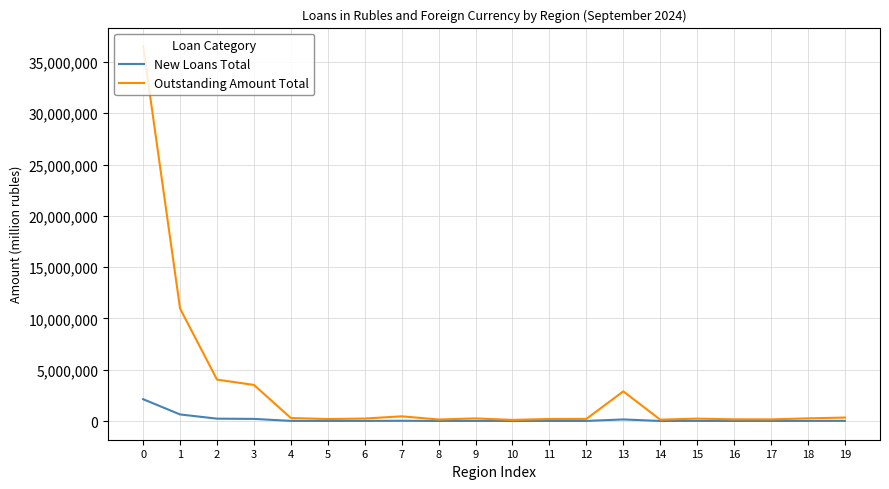

What is the average value of the New Loans Total series?

179229